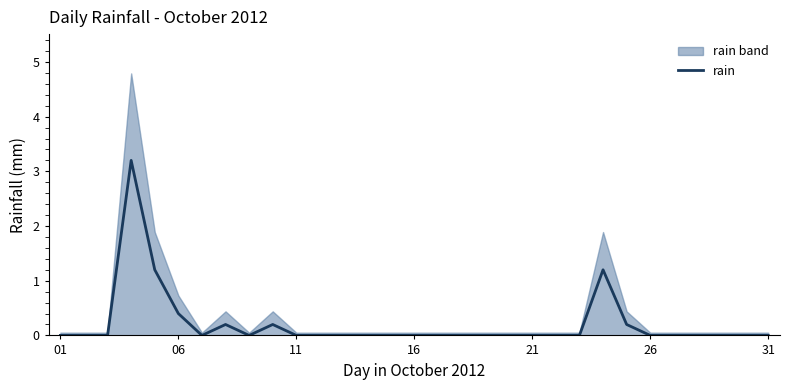

How many lines are shown in the chart?

1